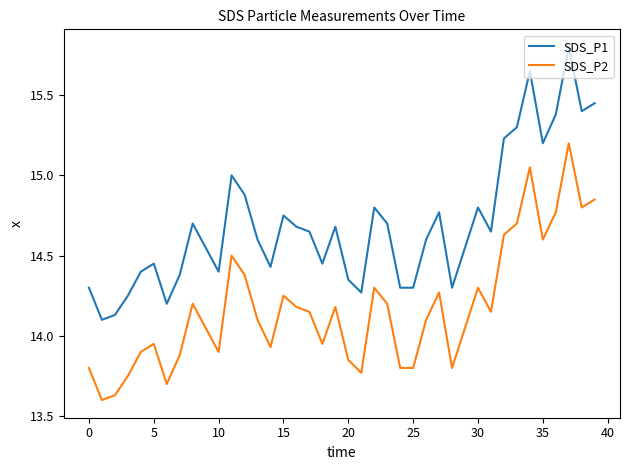

What is the maximum value for SDS_P1?

15.8